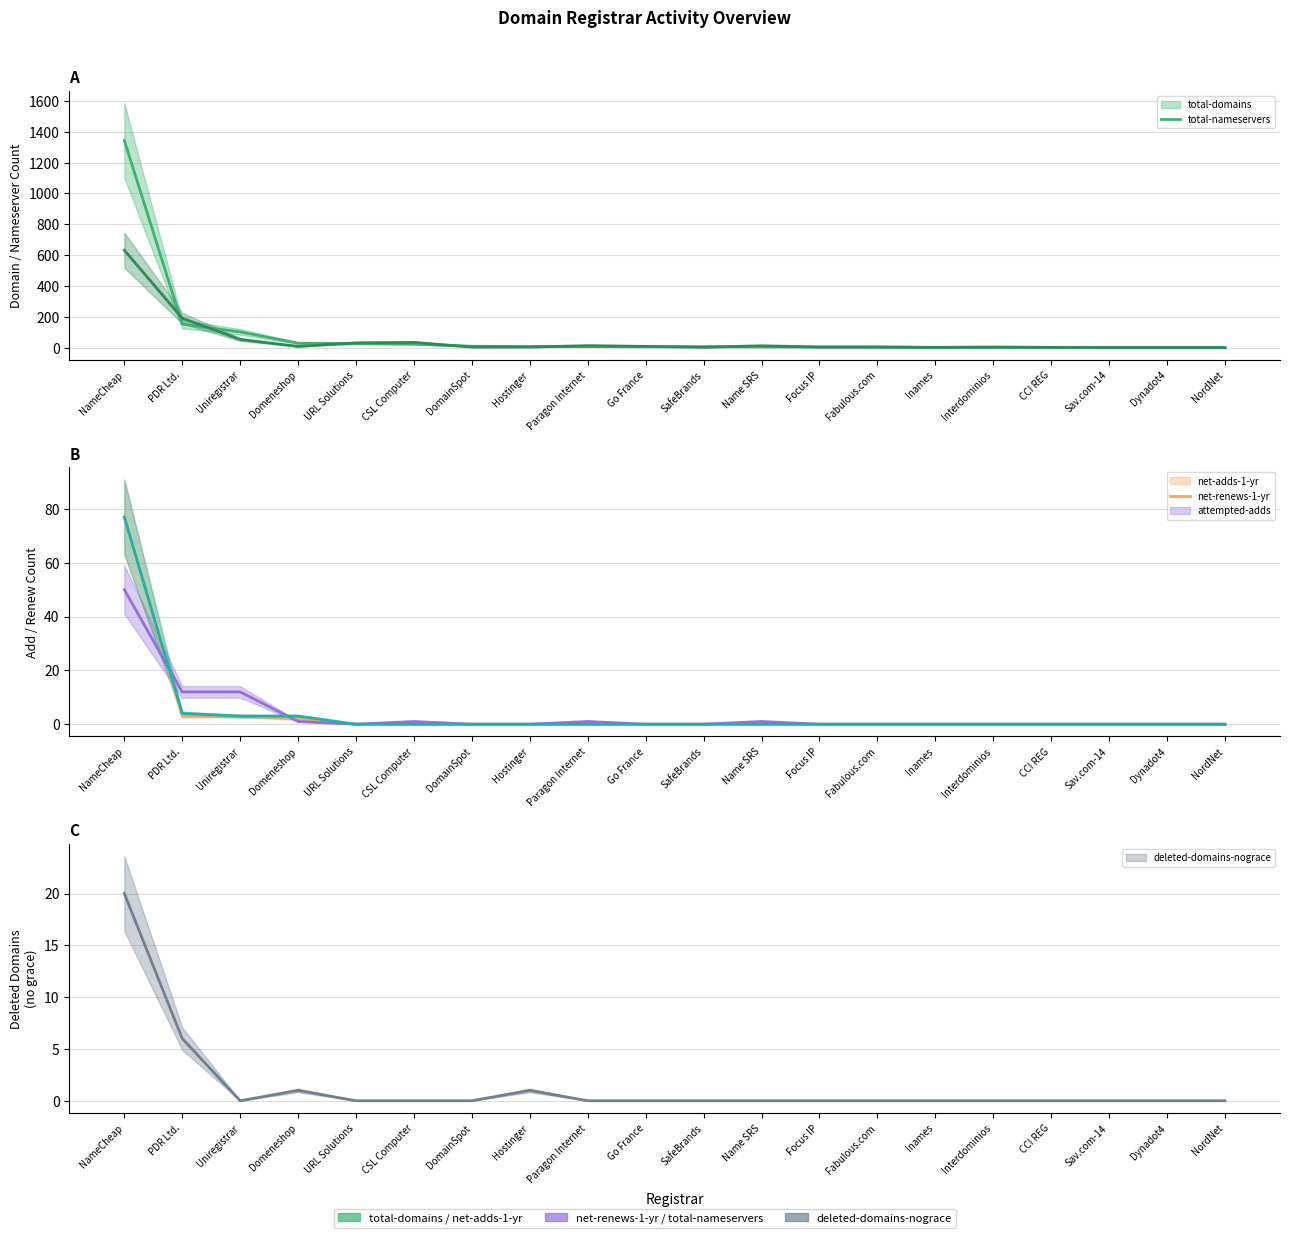

True or false: deleted-domains-nograce (mid) and net-renews-1-yr (mid) cross at least once.

True